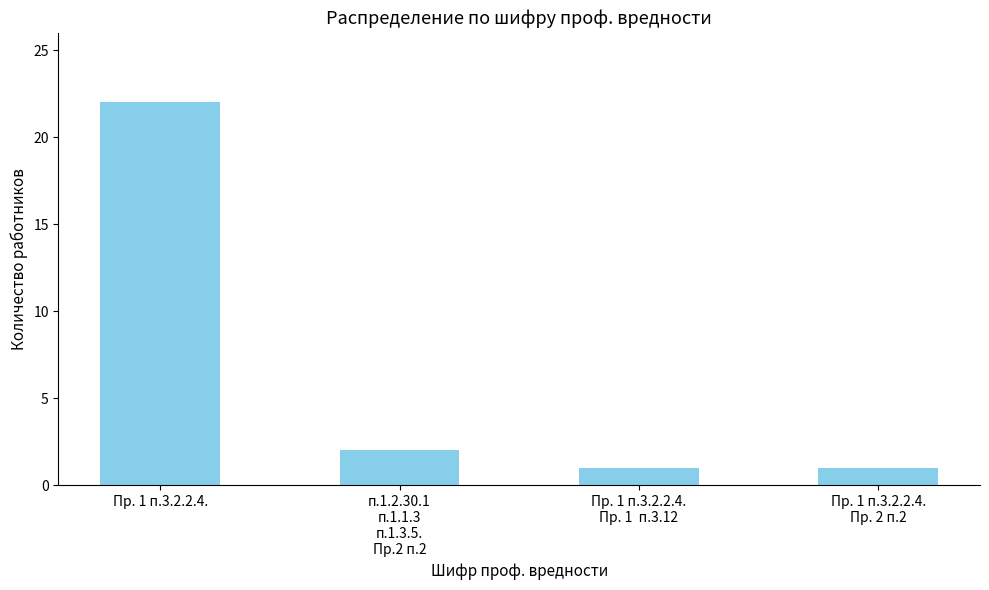

What is the label of the 1st bar from the left?

Пр. 1 п.3.2.2.4.